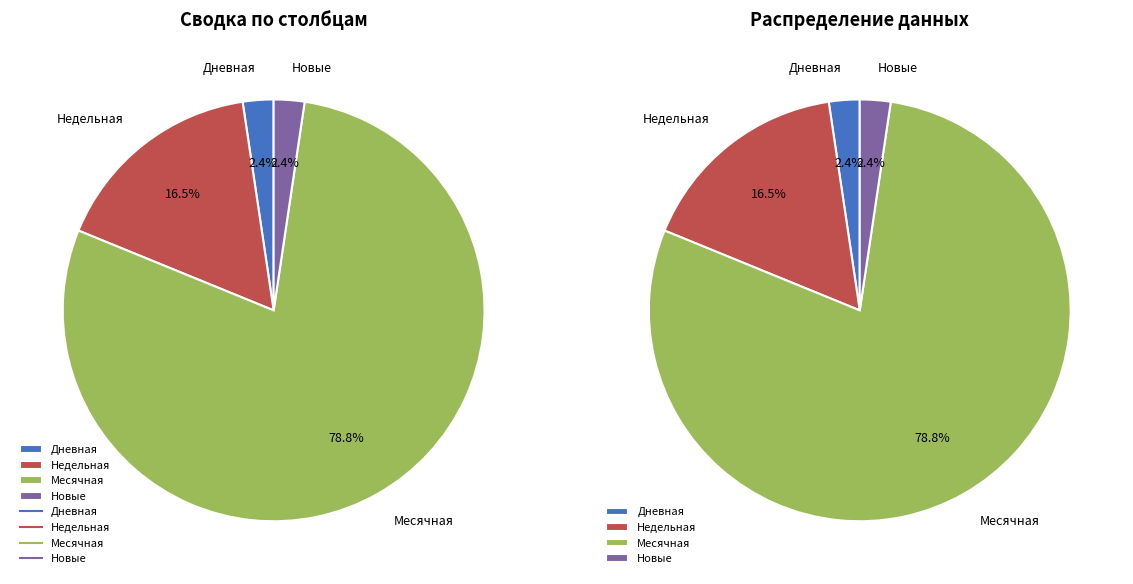

Does 11 represent more than half of the total?

No